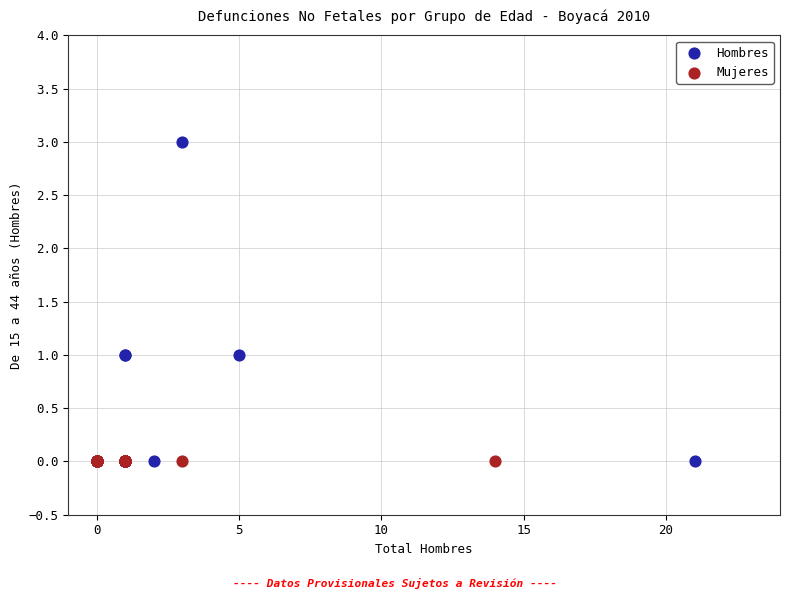

Which series contains the highest Y value?

Hombres